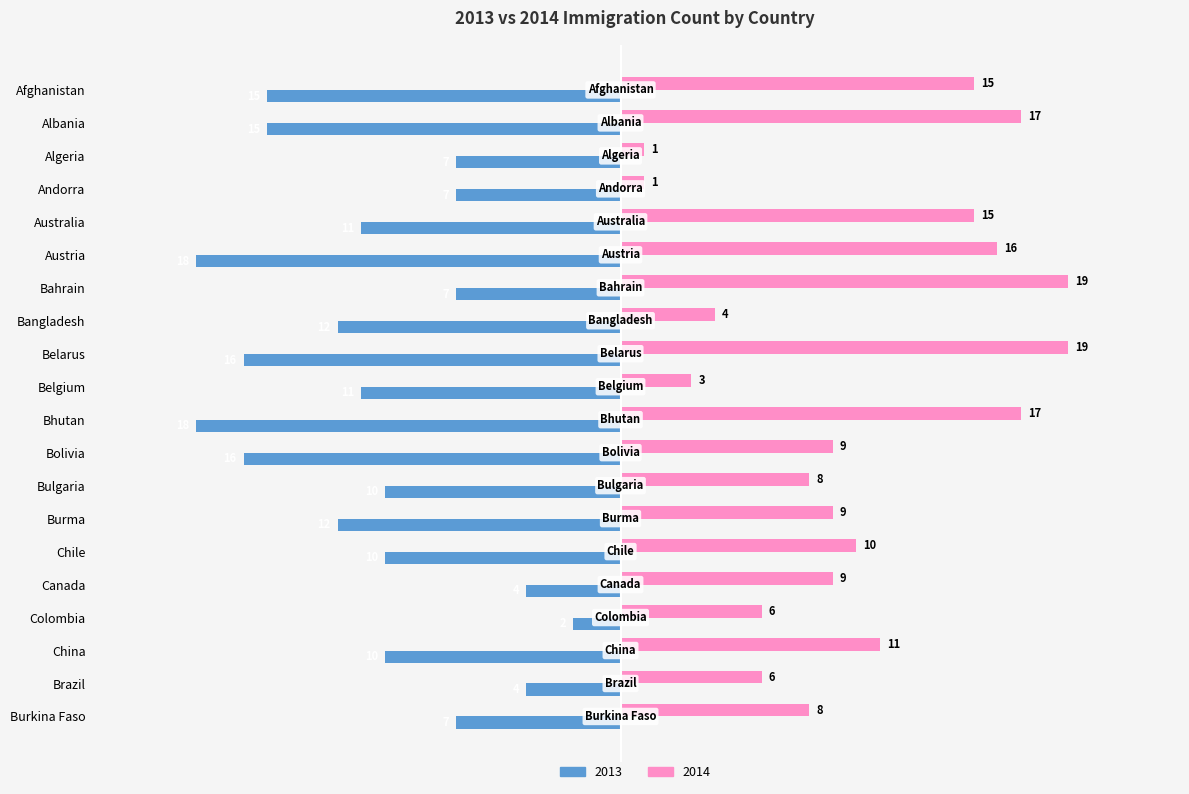

What is the smallest value displayed?

-18